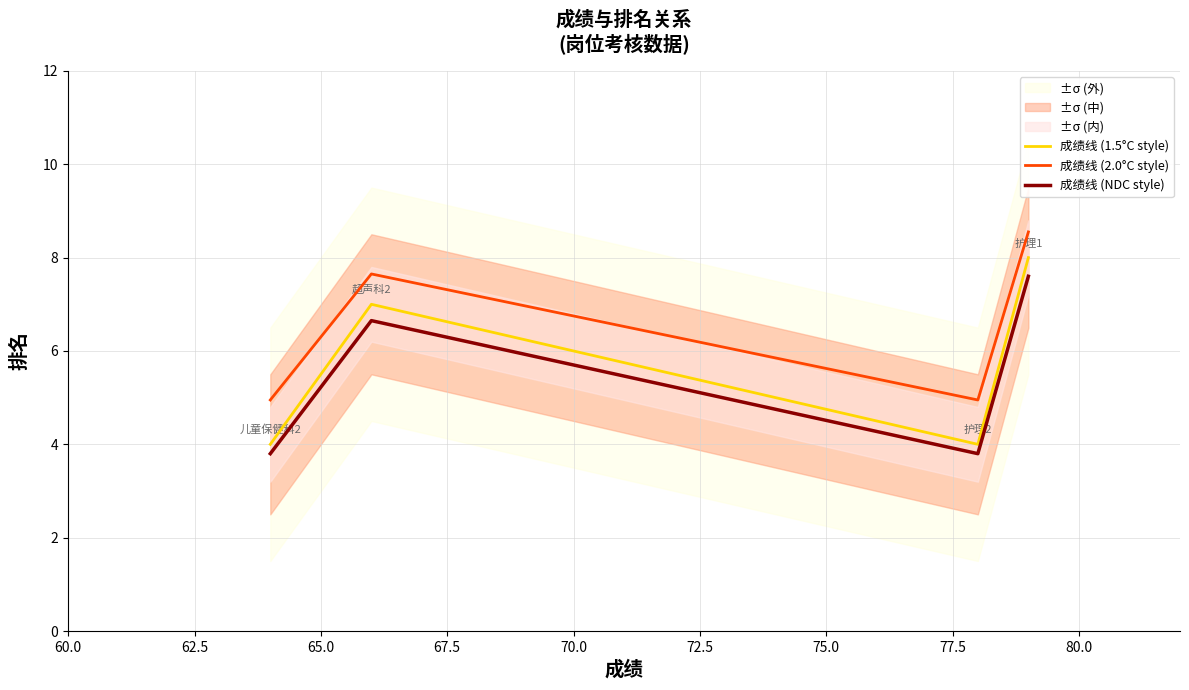

True or false: 成绩线 (1.5°C style) and 成绩线 (2.0°C style) cross at least once.

False